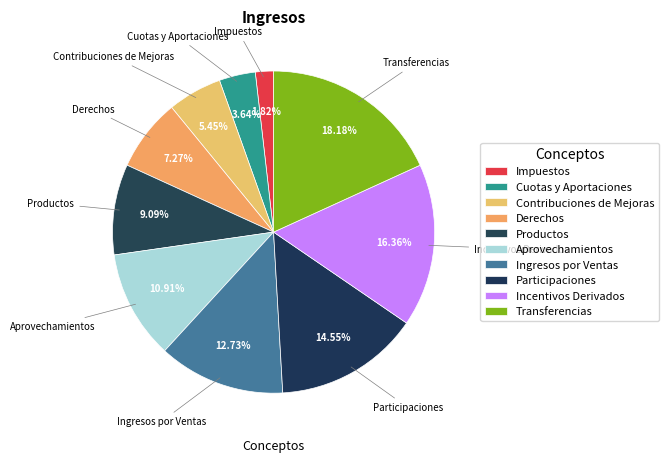

Count the number of slices in the pie.

10